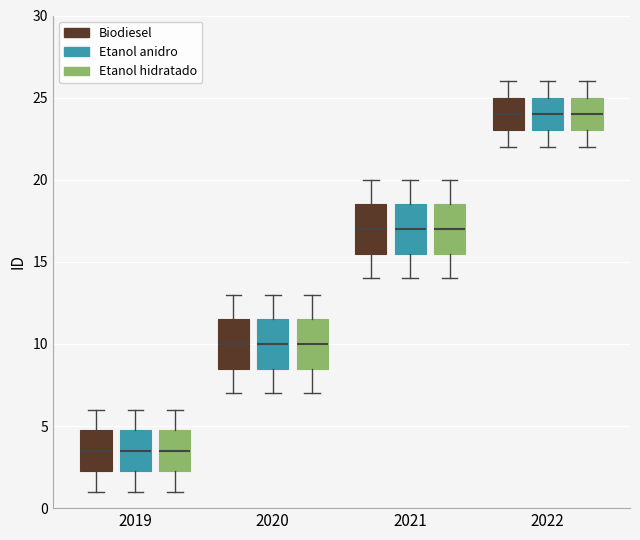

Reading left to right, transcribe this box plot: for each box, give where its median line is, the range the box spans, and where its two whiskers end, as read against the y-axis. The values are not printed on the chart, so give them approximately, as read against the axis.

2019 (Biodiesel): median 3.5, box 2.5 to 5.0, whiskers 1.0 to 6.0
2019 (Etanol anidro): median 3.5, box 2.5 to 5.0, whiskers 1.0 to 6.0
2019 (Etanol hidratado): median 3.5, box 2.5 to 5.0, whiskers 1.0 to 6.0
2020 (Biodiesel): median 10.0, box 8.5 to 11.5, whiskers 7.0 to 13.0
2020 (Etanol anidro): median 10.0, box 8.5 to 11.5, whiskers 7.0 to 13.0
2020 (Etanol hidratado): median 10.0, box 8.5 to 11.5, whiskers 7.0 to 13.0
2021 (Biodiesel): median 17.0, box 15.5 to 18.5, whiskers 14.0 to 20.0
2021 (Etanol anidro): median 17.0, box 15.5 to 18.5, whiskers 14.0 to 20.0
2021 (Etanol hidratado): median 17.0, box 15.5 to 18.5, whiskers 14.0 to 20.0
2022 (Biodiesel): median 24.0, box 23.0 to 25.0, whiskers 22.0 to 26.0
2022 (Etanol anidro): median 24.0, box 23.0 to 25.0, whiskers 22.0 to 26.0
2022 (Etanol hidratado): median 24.0, box 23.0 to 25.0, whiskers 22.0 to 26.0